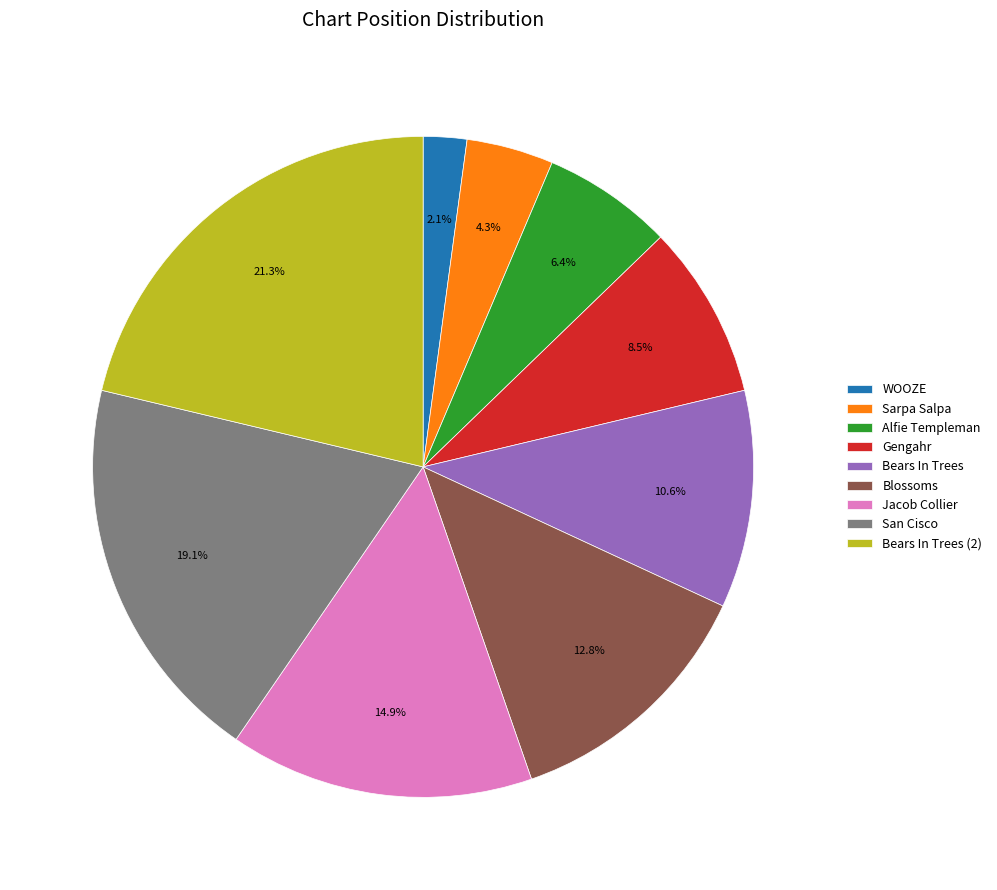

To the nearest percent, what is the average slice percentage?

11%